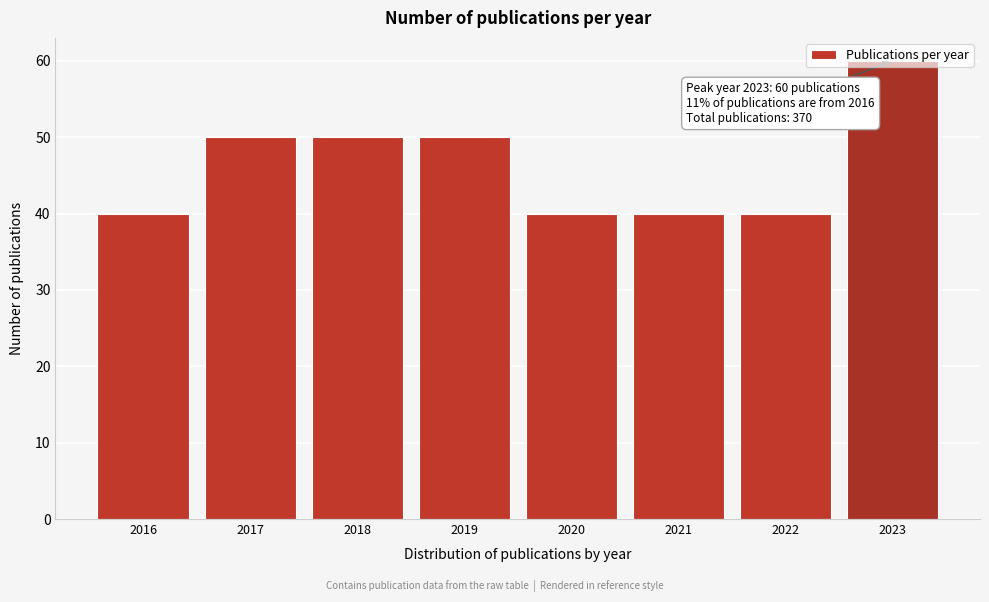

Which category has the highest value across all series?

2023